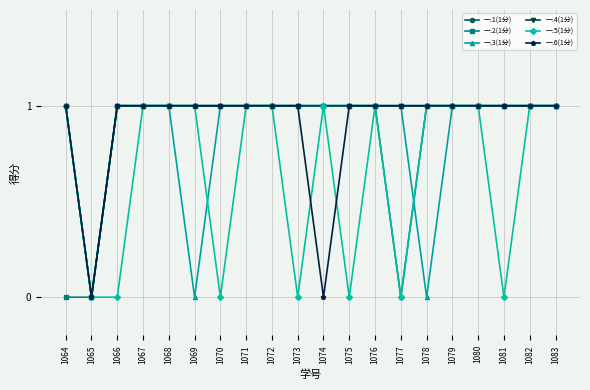

Which series changed the most between 1071 and 1075?

一.5(1分)